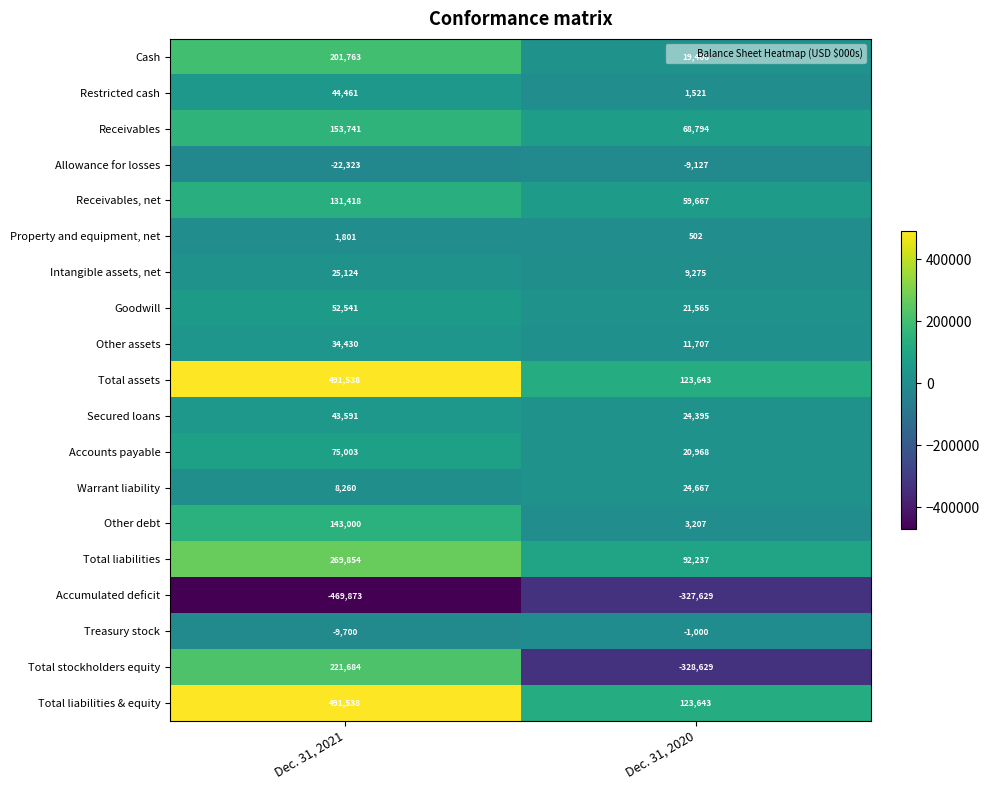

At how many categories does at least one series exceed 84241?

2